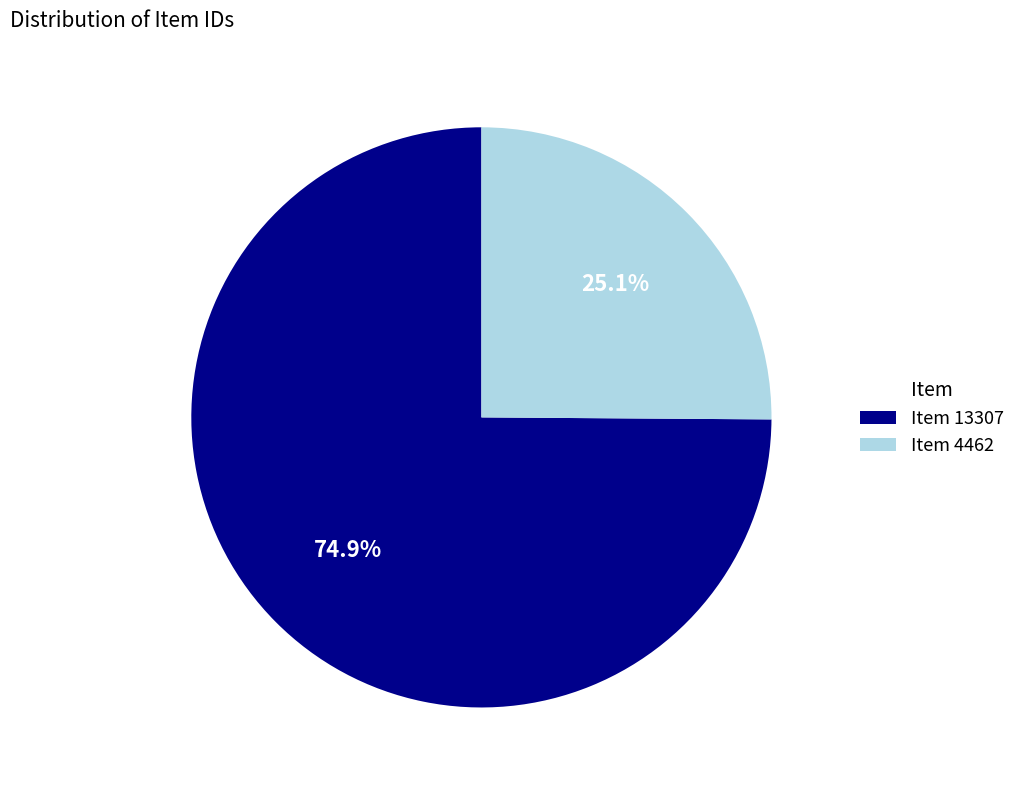

Approximately how many times larger is the value at Item 13307 compared to Item 4462?

3.0